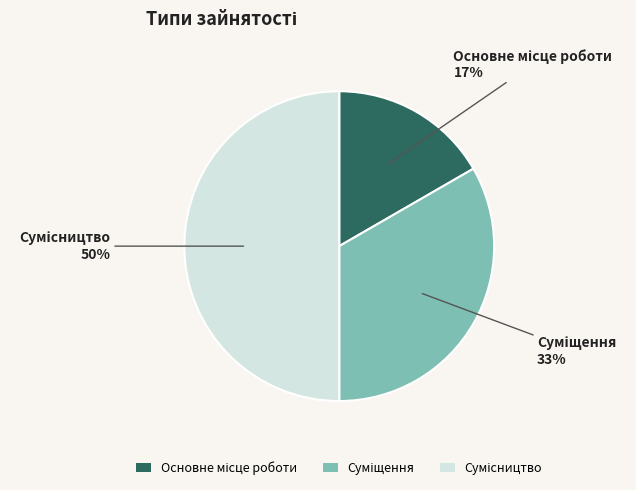

To the nearest percent, what is the average slice percentage?

33%